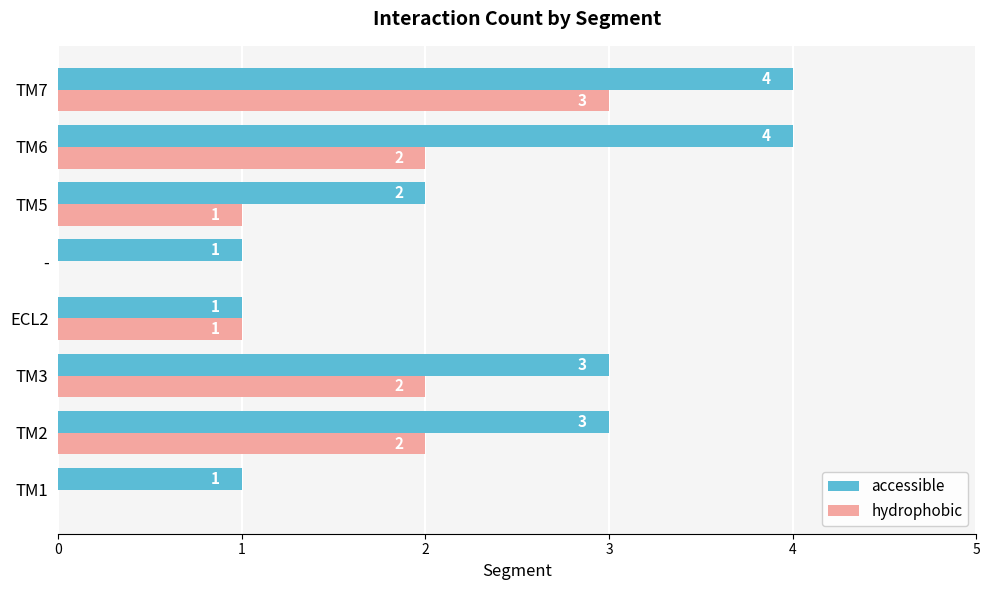

The value of hydrophobic at TM1 is 0. True or false?

True